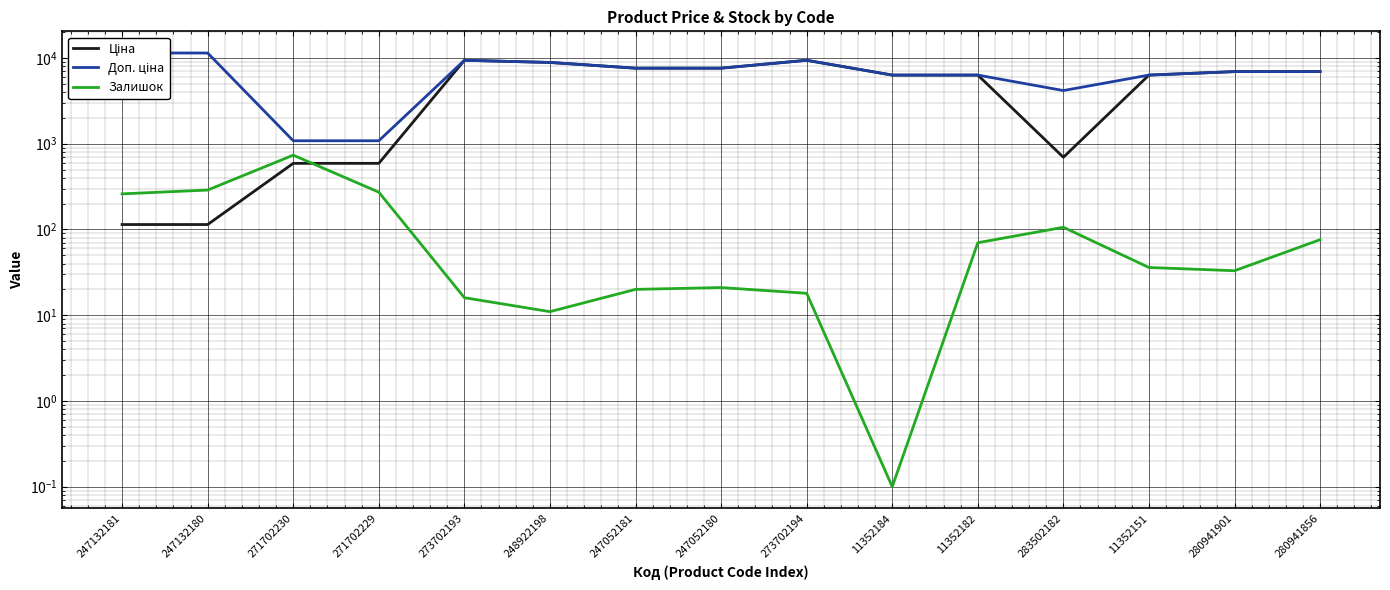

Reading left to right, transcribe all the data shown in this chart.

Ціна: 247132181=114.1	247132180=114.1	271702230=589.9	271702229=589.9	273702193=9384.0	248922198=8856.7	247052181=7596.5	247052180=7596.5	273702194=9384.0	11352184=6308.8	11352182=6308.8	283502182=694.3	11352151=6308.8	280941901=6925.7	280941856=6925.7
Доп. ціна: 247132181=11410.0	247132180=11410.0	271702230=1081.7	271702229=1081.7	273702193=9384.0	248922198=8856.7	247052181=7596.5	247052180=7596.5	273702194=9384.0	11352184=6308.8	11352182=6308.8	283502182=4165.6	11352151=6308.8	280941901=6925.7	280941856=6925.7
Залишок: 247132181=260.0	247132180=288.0	271702230=735.0	271702229=272.0	273702193=16.0	248922198=11.0	247052181=20.0	247052180=21.0	273702194=18.0	11352184=0.1	11352182=70.0	283502182=106.0	11352151=36.0	280941901=33.0	280941856=76.0